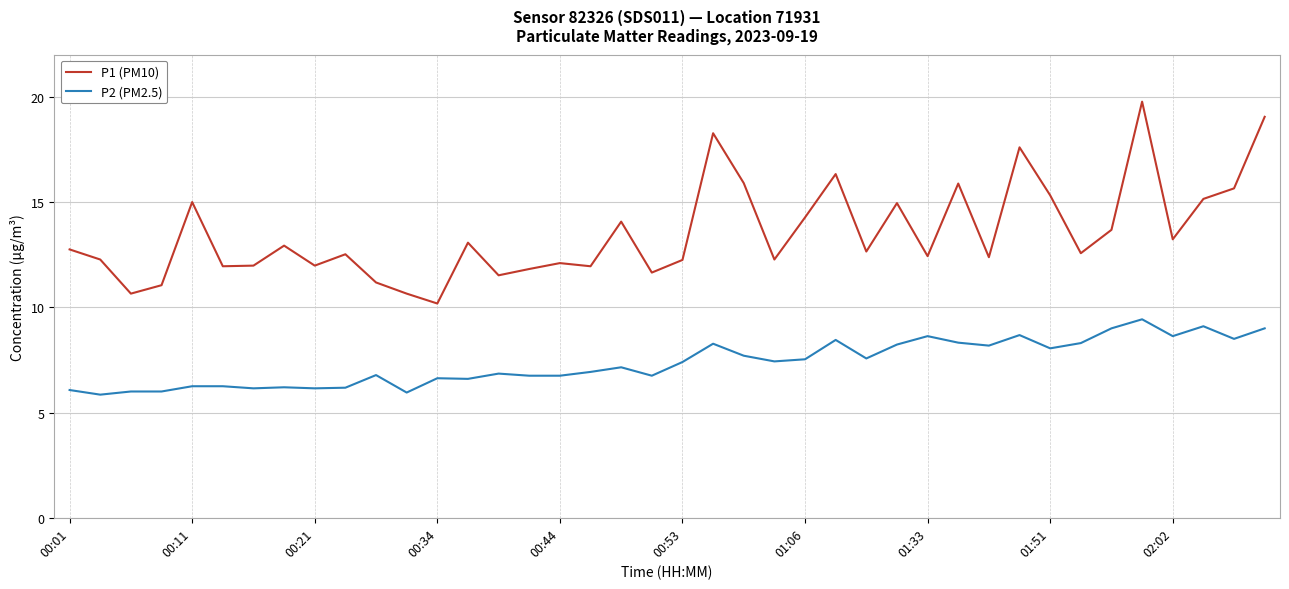

Which series has the largest range (max minus min)?

P1 (PM10)